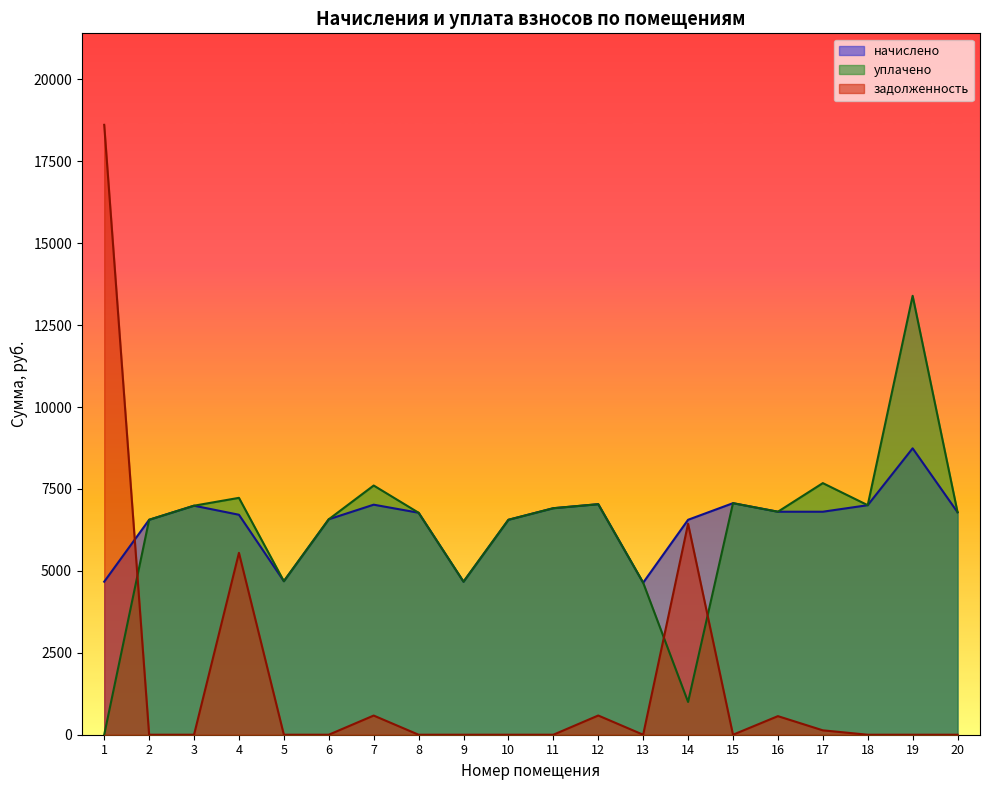

What is the difference between the second highest and second lowest values in the задолженность series?

6438.3